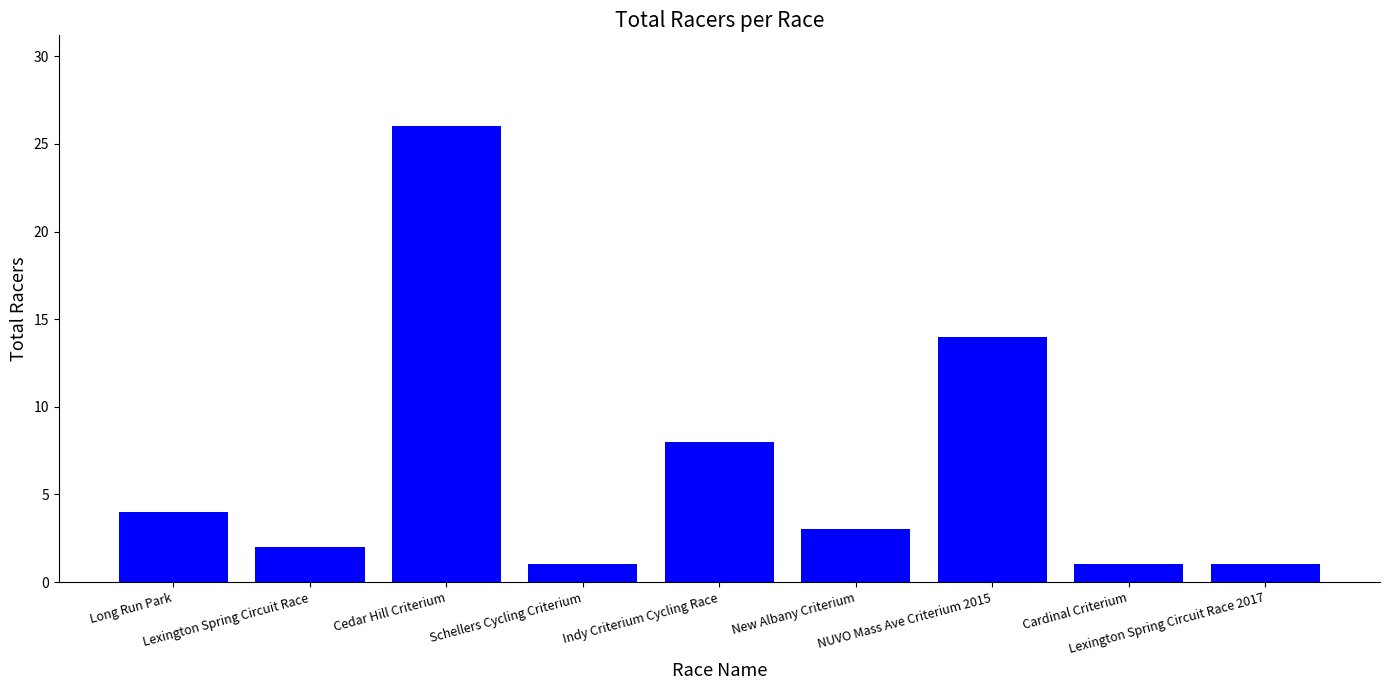

Reading left to right, list all the values displayed in this chart.

Long Run Park=4	Lexington Spring Circuit Race=2	Cedar Hill Criterium=26	Schellers Cycling Criterium=1	Indy Criterium Cycling Race=8	New Albany Criterium=3	NUVO Mass Ave Criterium 2015=14	Cardinal Criterium=1	Lexington Spring Circuit Race 2017=1